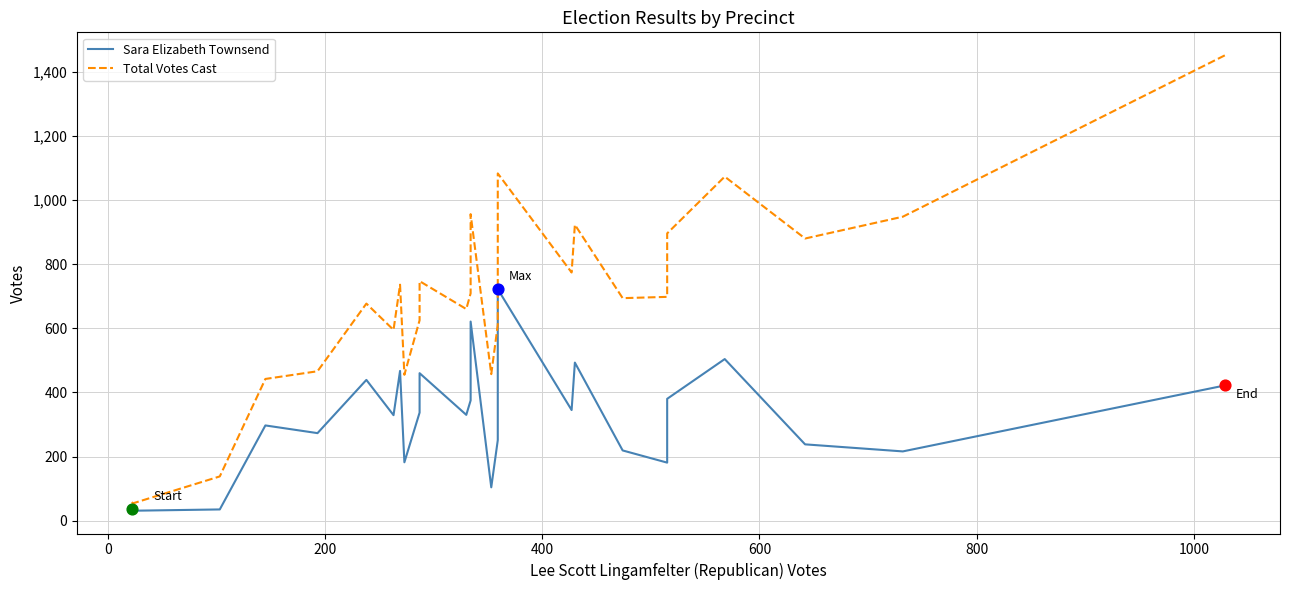

Is the value of Total Votes Cast at 1200 greater than the value of Sara Elizabeth Townsend at 1200?

Yes